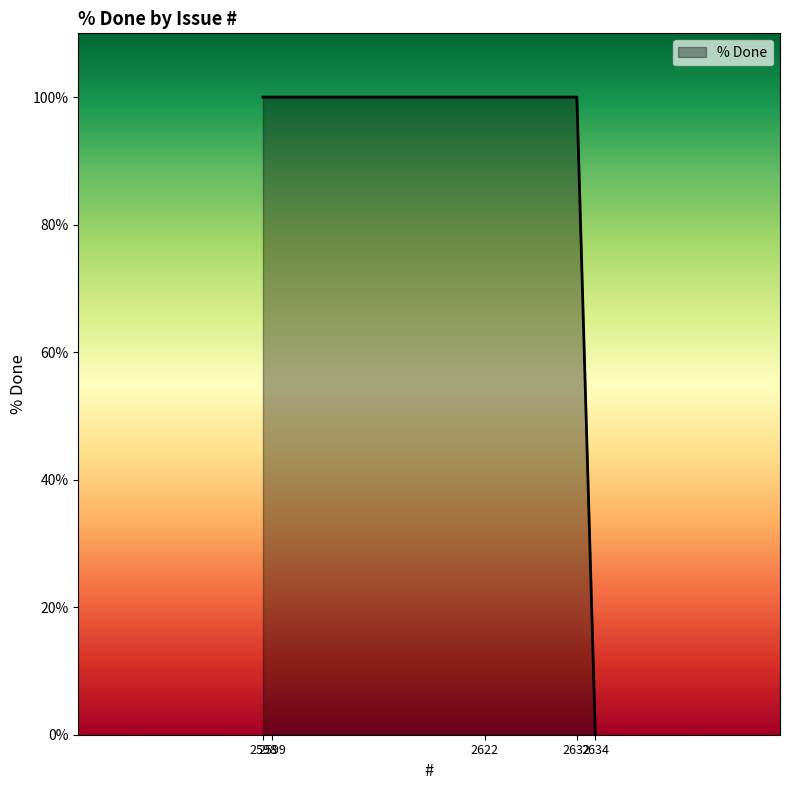

How many lines are shown in the chart?

1